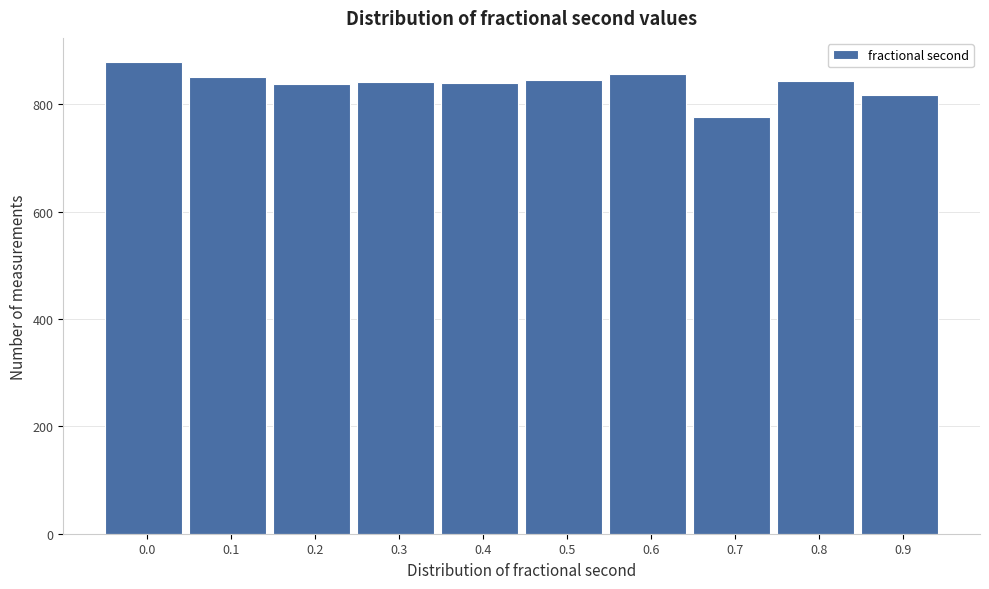

What is the change in value from 0.2 to 0.7?

-62